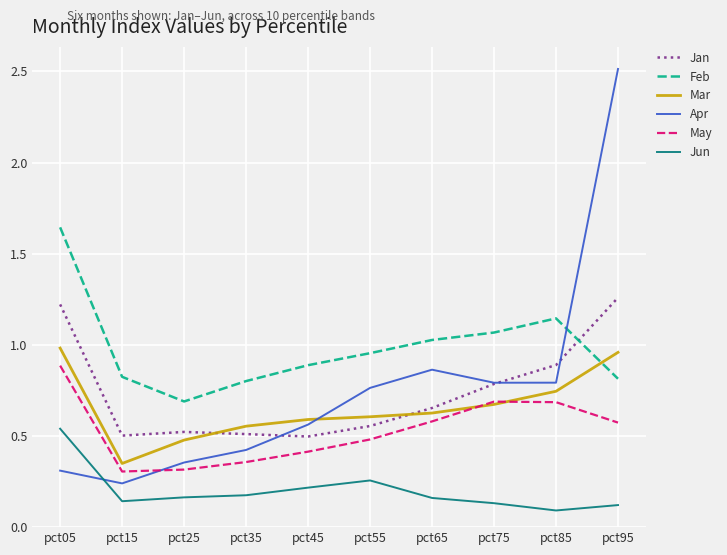

At how many categories does at least one series exceed 2?

1